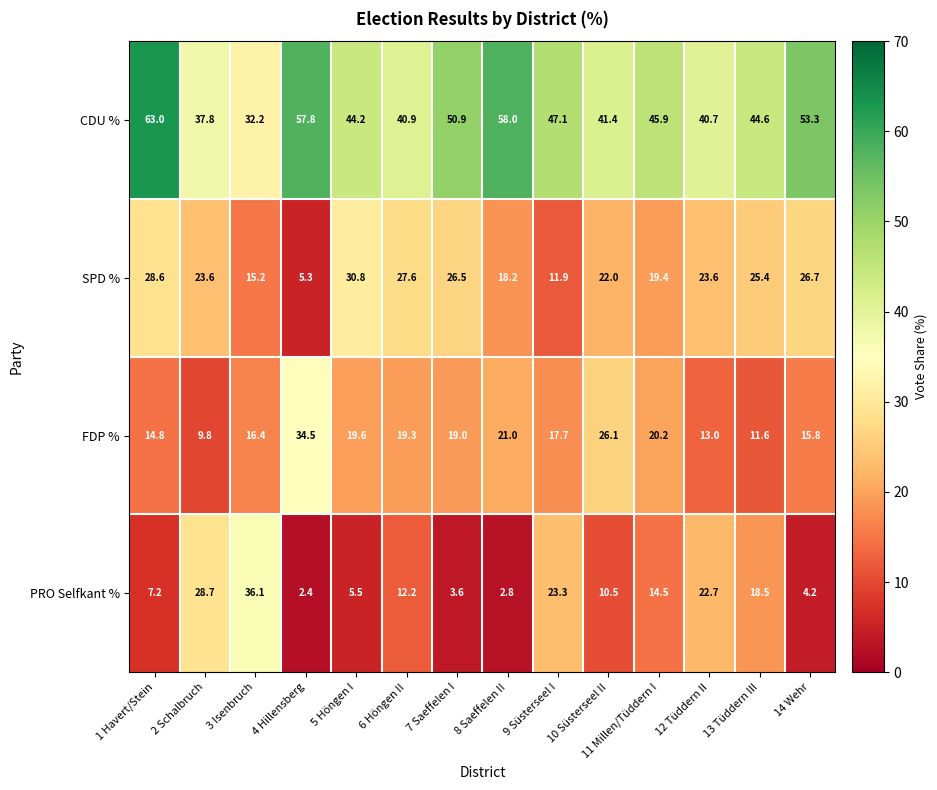

At 11 Millen/Tüddern I, list the series in order from smallest to largest.

PRO Selfkant %, SPD %, FDP %, CDU %